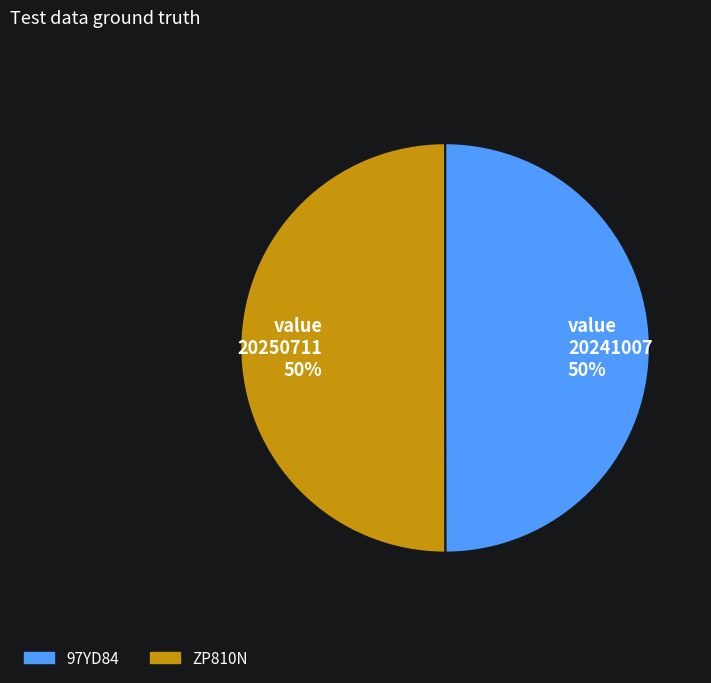

Is it true that value 20241007 50% is 50% of the pie?

True